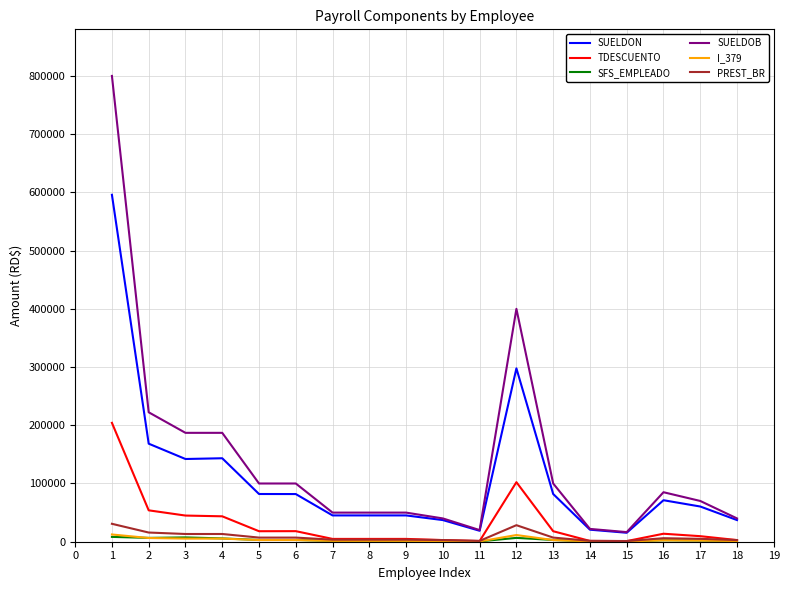

Which series has the largest total across all categories?

SUELDOB